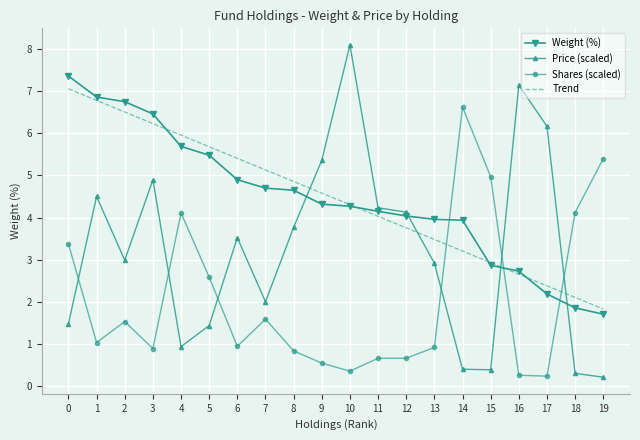

List the labels in order of Trend value, largest first.

0, 1, 2, 3, 4, 5, 6, 7, 8, 9, 10, 11, 12, 13, 14, 15, 16, 17, 18, 19